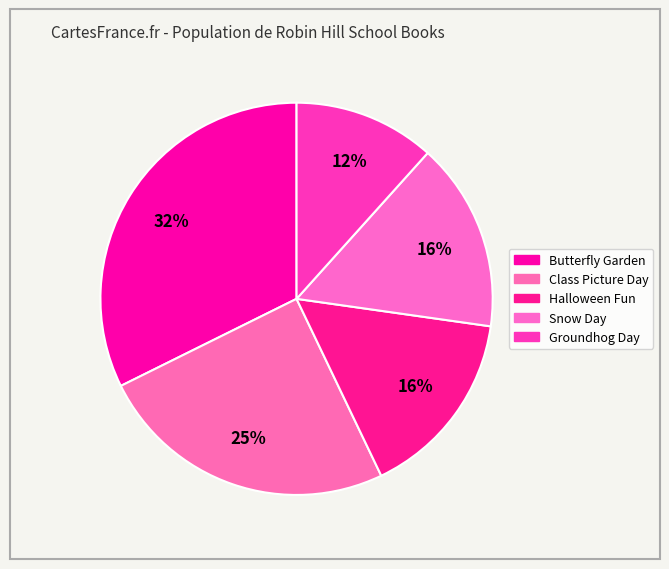

To the nearest percent, what percentage of the pie is Groundhog Day?

12%